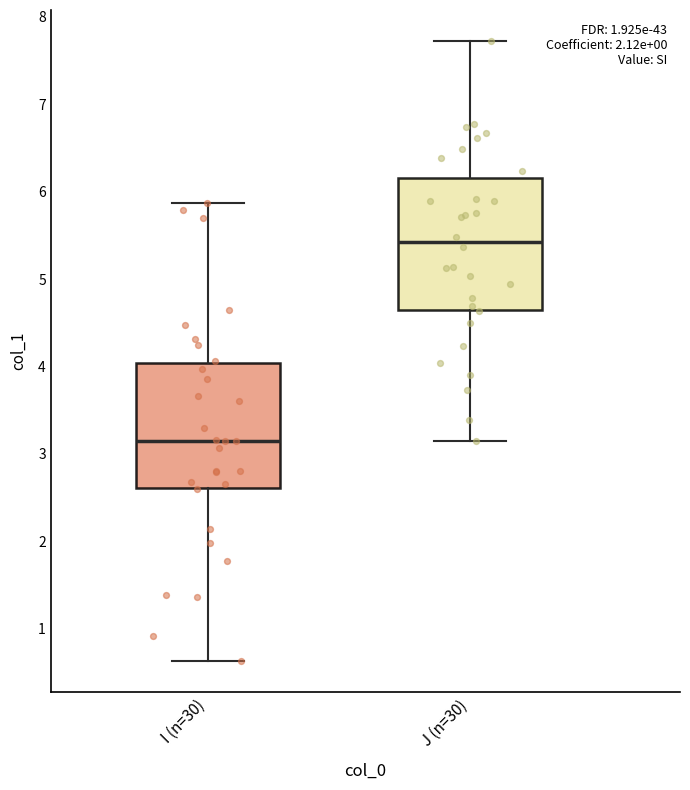

Reading left to right, read every box against the y-axis: the position of its median line, the range the box covers, and the ends of its whiskers. The values are not printed on the chart, so give them approximately, as read against the axis.

I (n=30): median 3.1, box 2.6 to 4.0, whiskers 0.6 to 5.9
J (n=30): median 5.4, box 4.6 to 6.2, whiskers 3.1 to 7.7